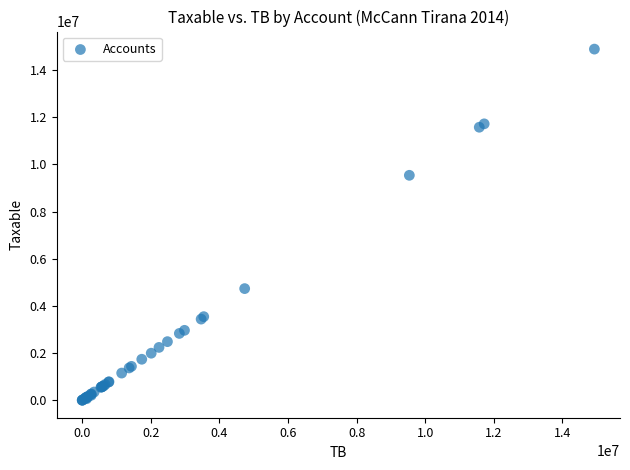

What Y value in the scatter plot is closest to 7443929?

9536057.6